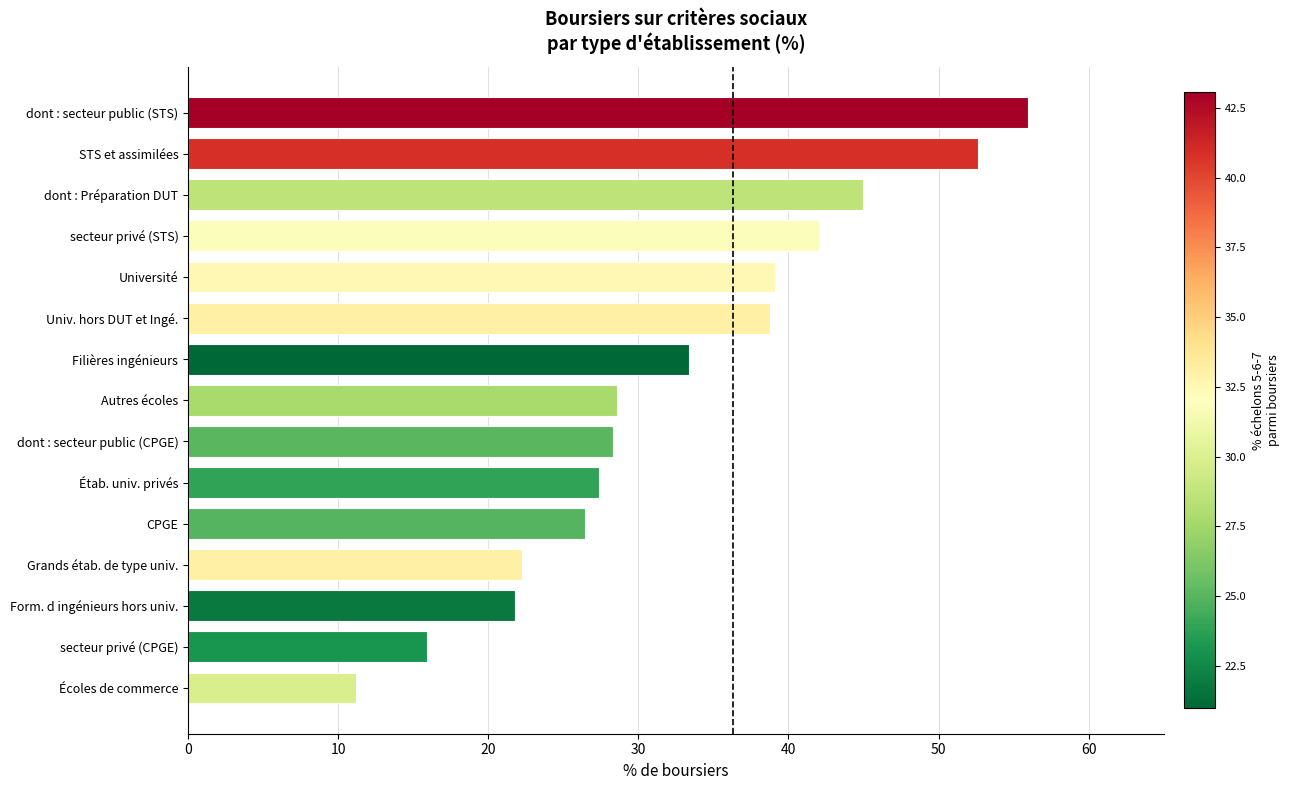

What is the ratio of the value at dont : Préparation DUT to the value at Grands étab. de type univ.?

2.0